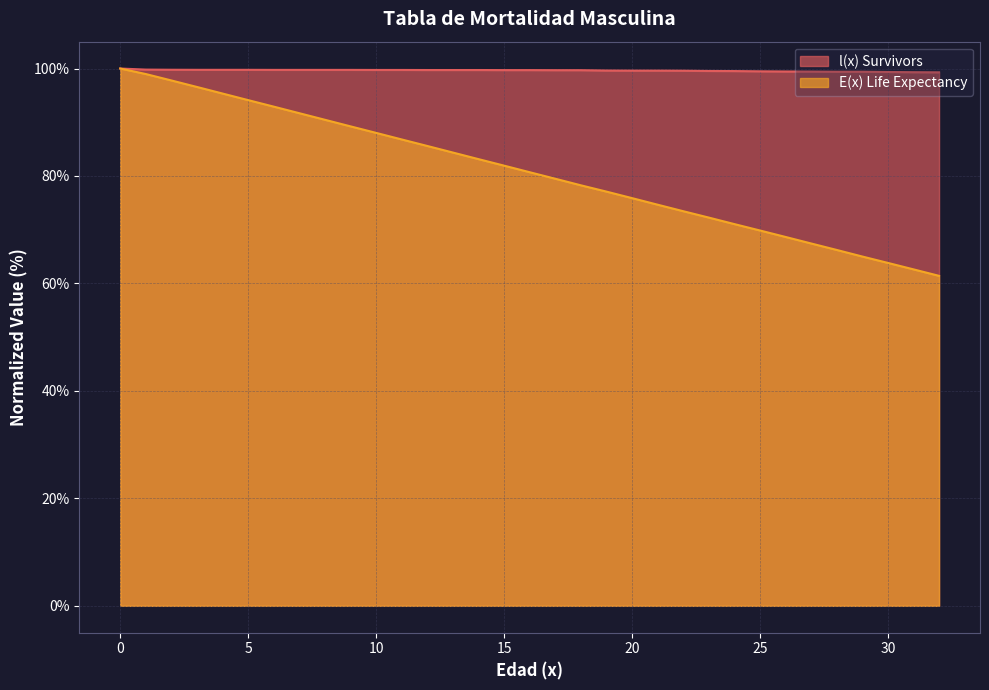

What is the total value across all series at 28?

165.6